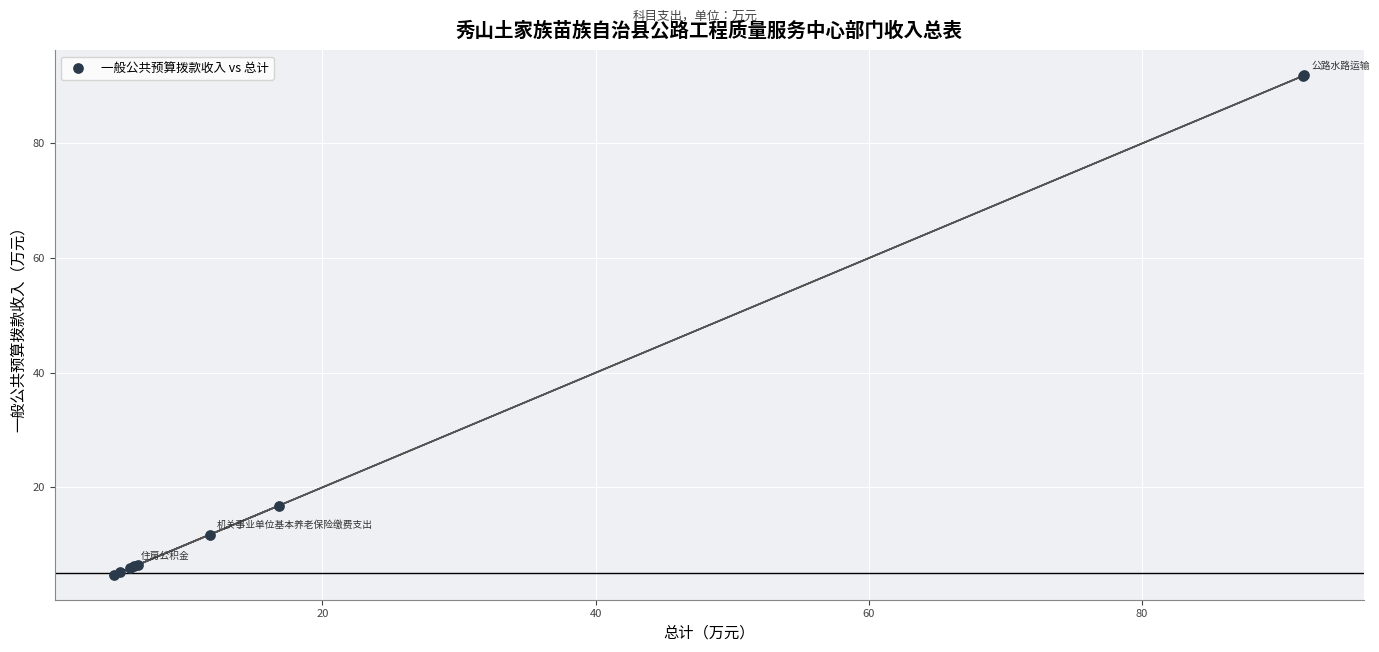

What Y value in the scatter plot is closest to 48?

16.8